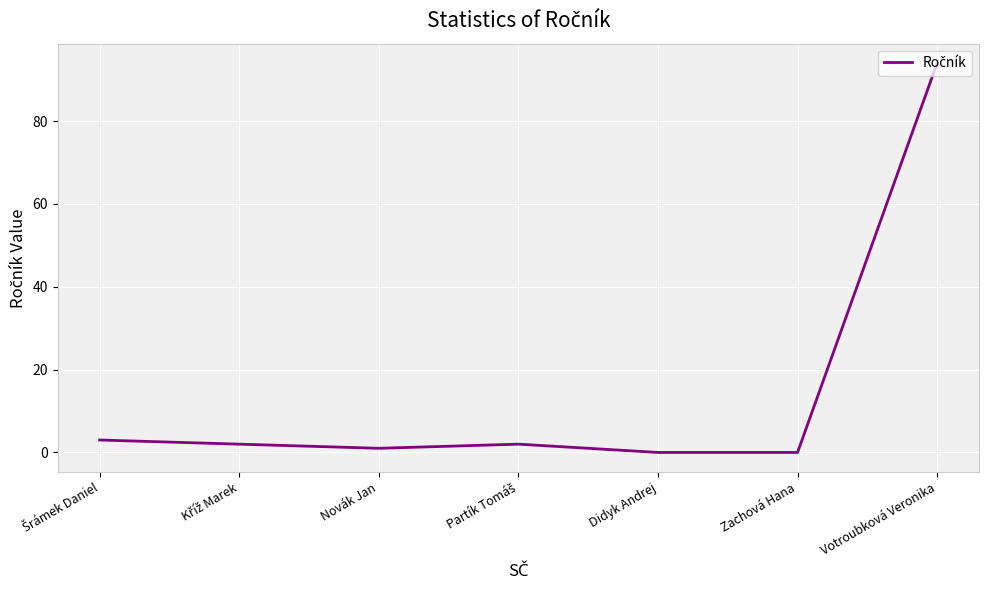

Is it true that the value at Zachová Hana is 35?

False